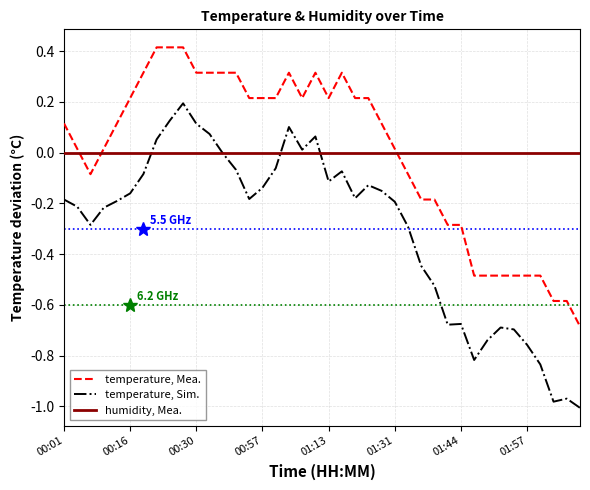

What is the maximum value for temperature, Mea.?

0.4